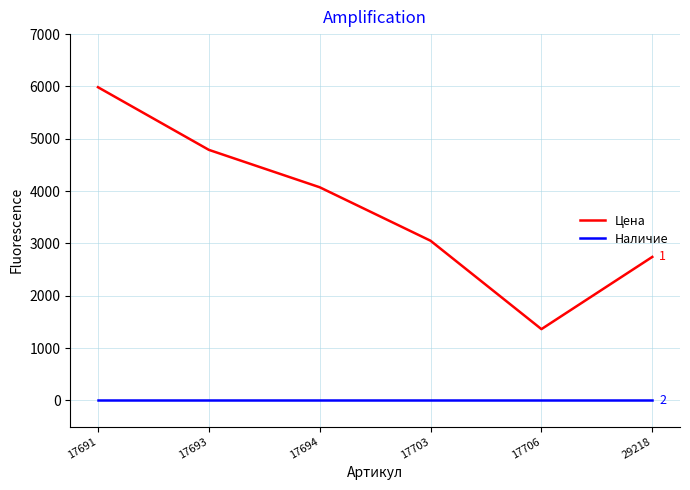

True or false: Наличие and Цена intersect in this chart.

False